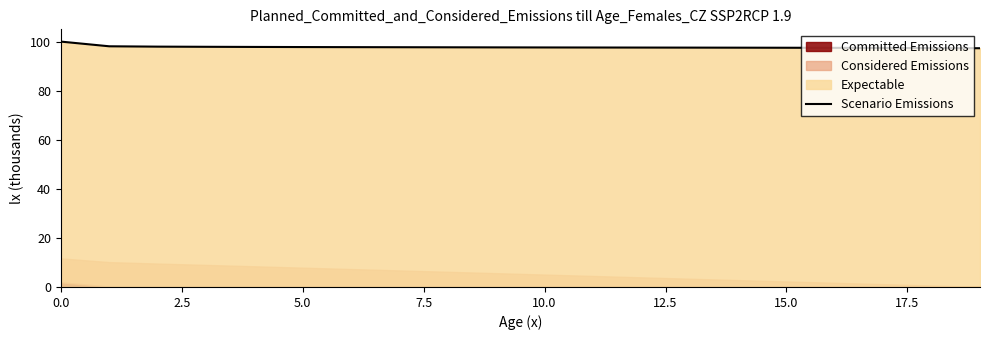

Does the chart have visible grid lines?

No